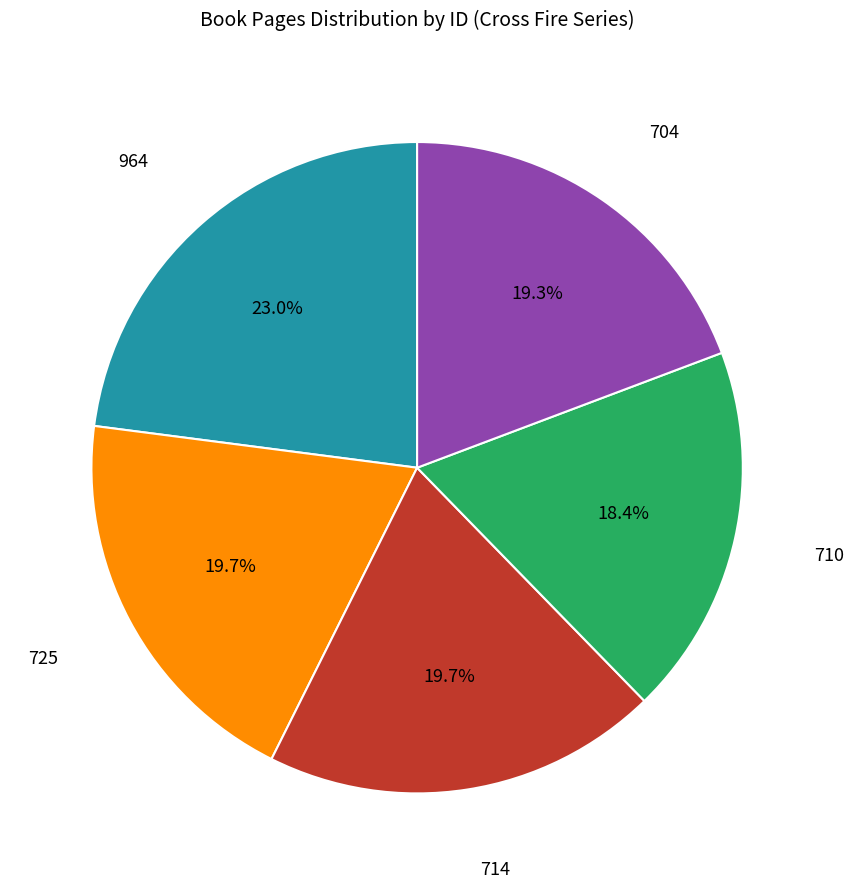

Is there any slice that represents more than half of the pie?

No